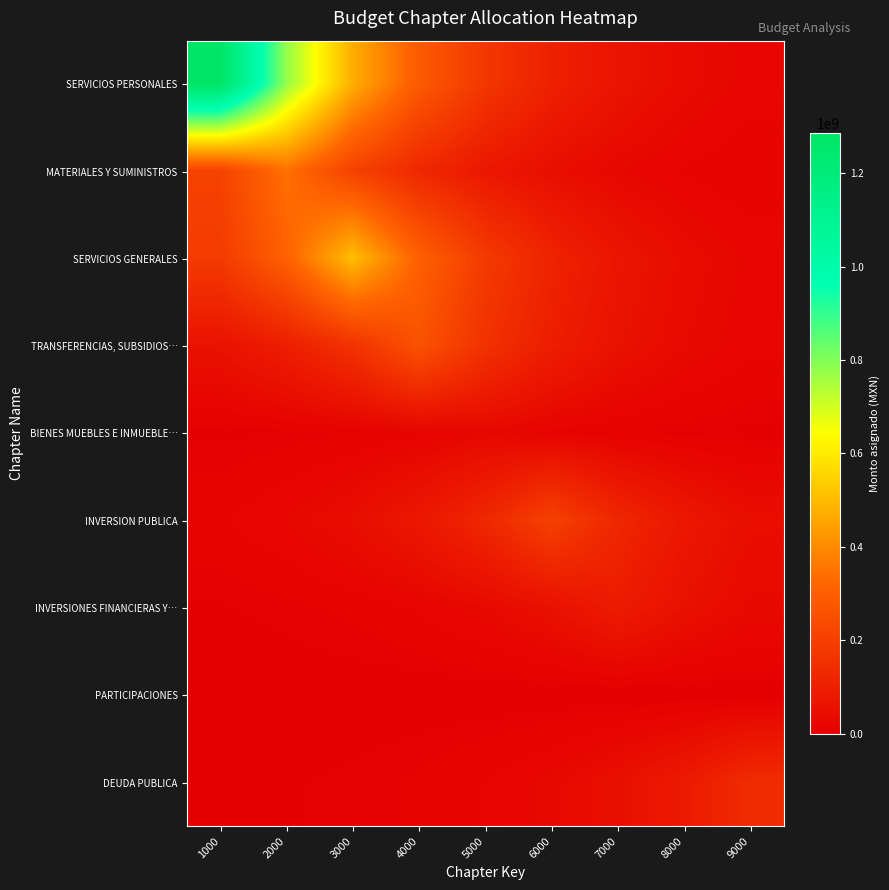

Reading right to left, extract all data points from this chart.

SERVICIOS PERSONALES: 9000=23550566.9	8000=38828320.6	7000=64017078.2	6000=105546318.4	5000=174016460.3	4000=286904639.5	3000=473025781.8	2000=779887668.0	1000=1285817387.0
MATERIALES Y SUMINISTROS: 9000=10432325.5	8000=17199997.0	7000=28358000.9	6000=46754439.3	5000=77085038.6	4000=127091742.8	3000=209538859.7	2000=345471175.0	1000=209538859.7
SERVICIOS GENERALES: 9000=25170946.4	8000=41499874.8	7000=68421726.3	6000=112808355.5	5000=185989535.3	4000=306644902.9	3000=505571974.0	2000=306644902.9	1000=185989535.3
TRANSFERENCIAS, SUBSIDIOS…: 9000=21477680.0	8000=35410707.9	7000=58382387.3	6000=96256283.8	5000=158699782.5	4000=261651707.0	3000=158699782.5	2000=96256283.8	1000=58382387.3
BIENES MUEBLES E INMUEBLE…: 9000=3667930.3	8000=6047394.8	7000=9970468.4	6000=16438523.3	5000=27102543.0	4000=16438523.3	3000=9970468.4	2000=6047394.8	1000=3667930.3
INVERSION PUBLICA: 9000=45899065.2	8000=75674765.2	7000=124766595.0	6000=205705339.0	5000=124766595.0	4000=75674765.2	3000=45899065.2	2000=27839190.3	1000=16885322.5
INVERSIONES FINANCIERAS Y…: 9000=33067375.5	8000=54518885.4	7000=89886446.0	6000=54518885.4	5000=33067375.5	4000=20056377.1	3000=12164807.6	2000=7378328.8	1000=4475182.6
PARTICIPACIONES: 9000=0.0	8000=0.0	7000=0.0	6000=0.0	5000=0.0	4000=0.0	3000=0.0	2000=0.0	1000=0.0
DEUDA PUBLICA: 9000=139639658.0	8000=84695733.9	7000=51370559.4	6000=31157819.3	5000=18898172.7	4000=11462321.1	3000=6952249.2	2000=4216752.3	1000=2557589.6